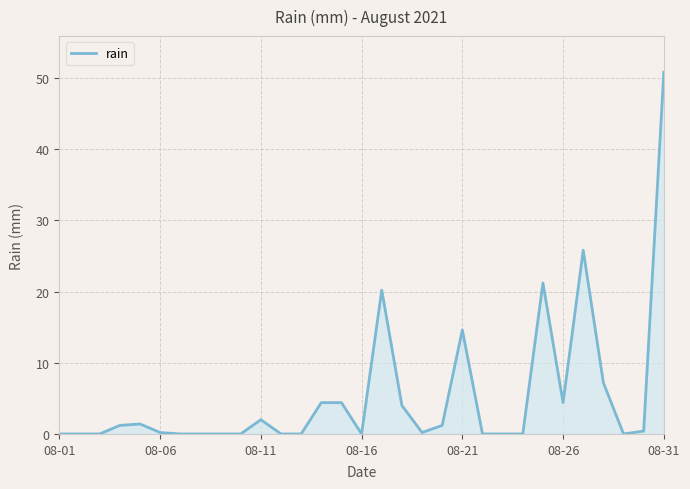

What is the difference between the maximum and minimum values?

50.8